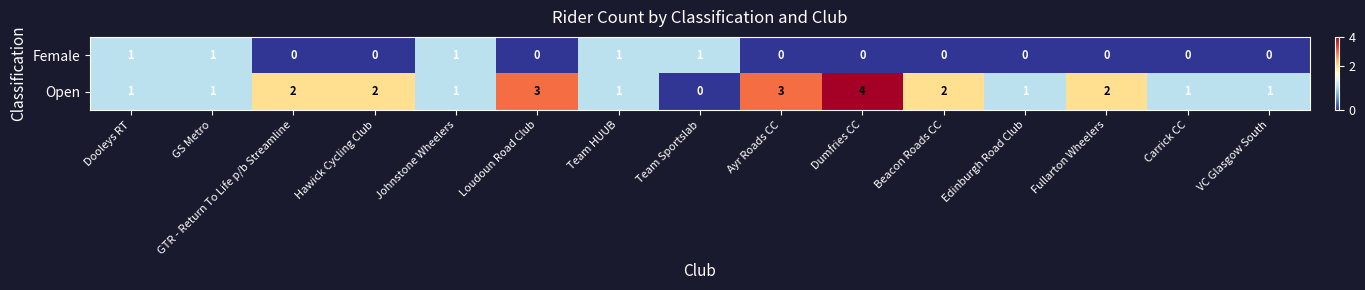

What is the total value across all series at Carrick CC?

1